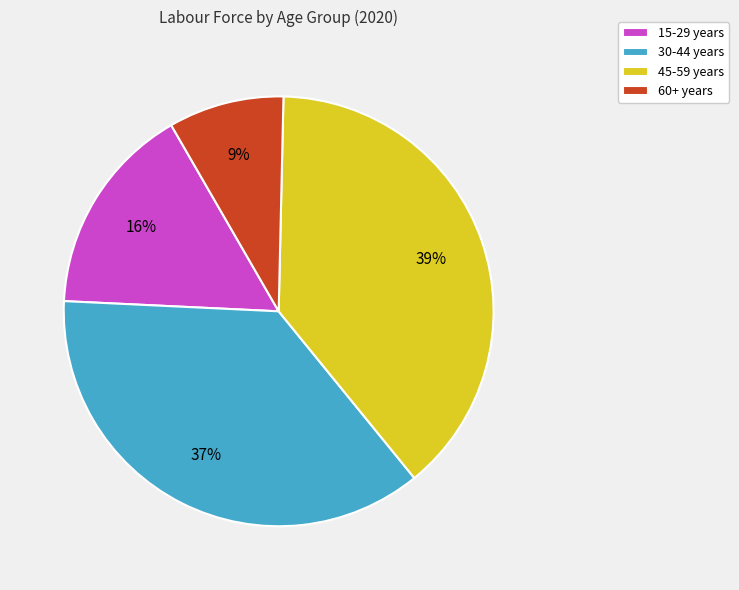

Is the sum of 45-59 years and 60+ years greater than half?

No